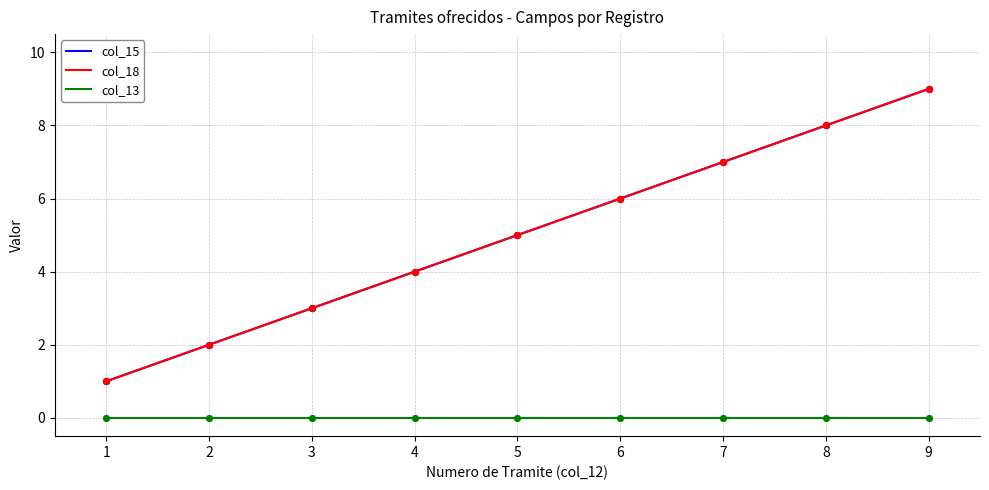

Does the chart have visible grid lines?

Yes